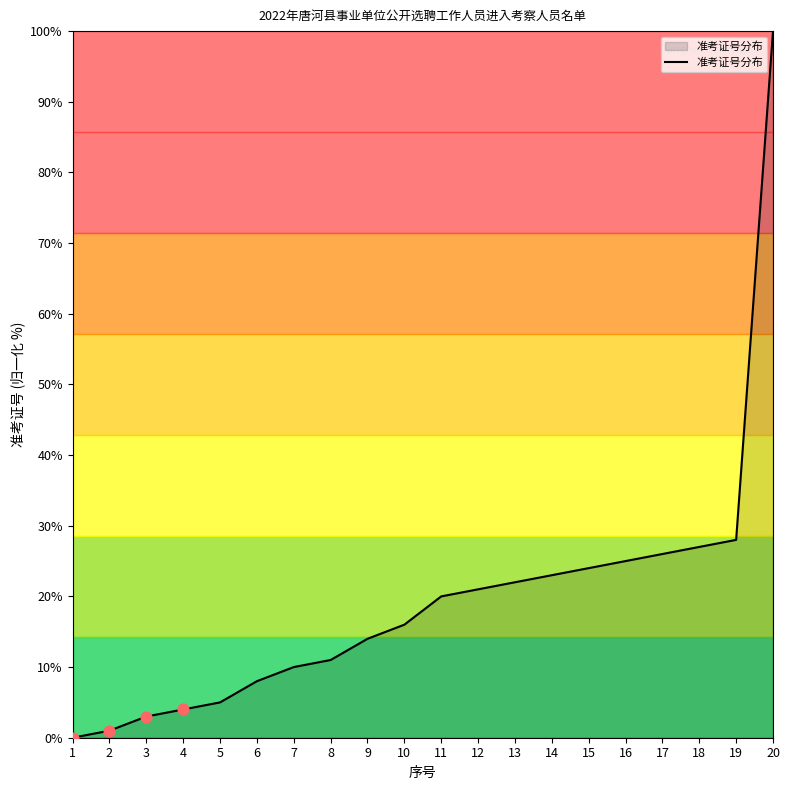

What is the ratio of the value at 20 to the value at 17?

3.8